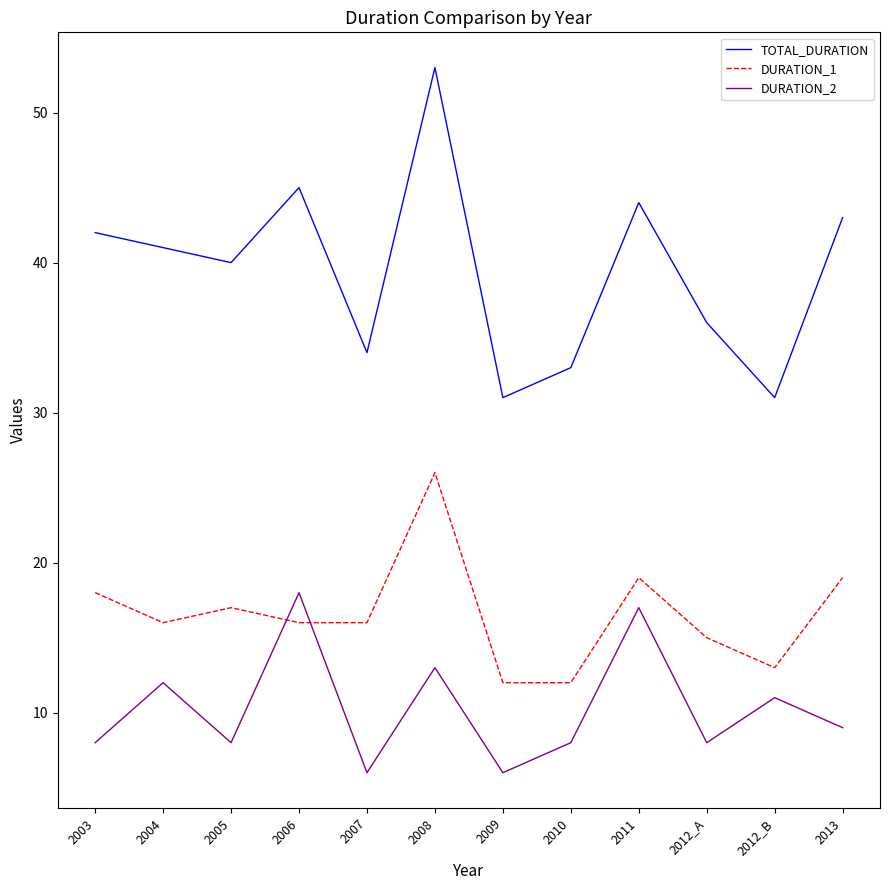

True or false: DURATION_1 and TOTAL_DURATION cross at least once.

False